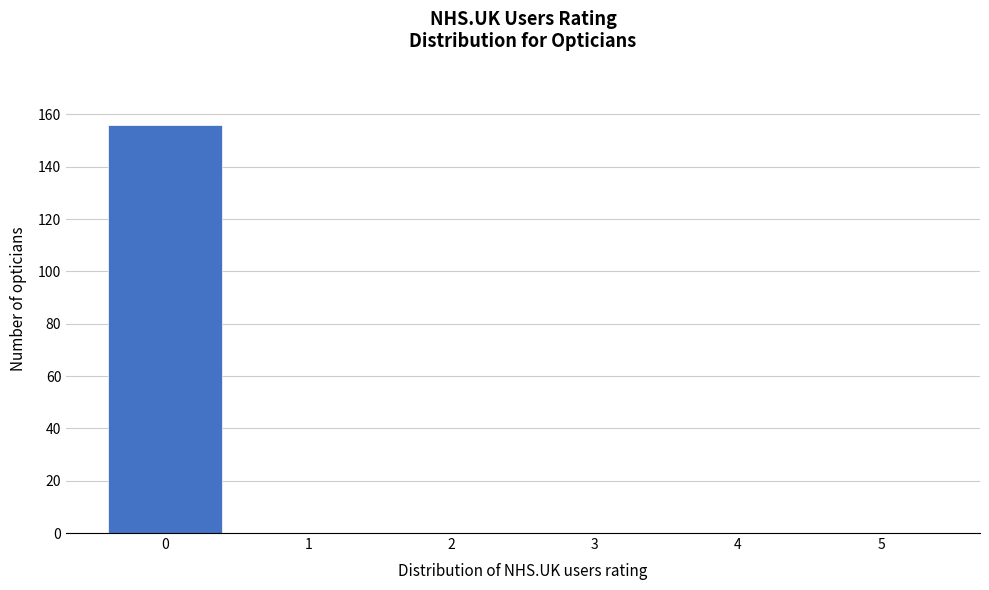

Reading right to left, what are all the values shown in this chart?

5=0	4=0	3=0	2=0	1=0	0=156